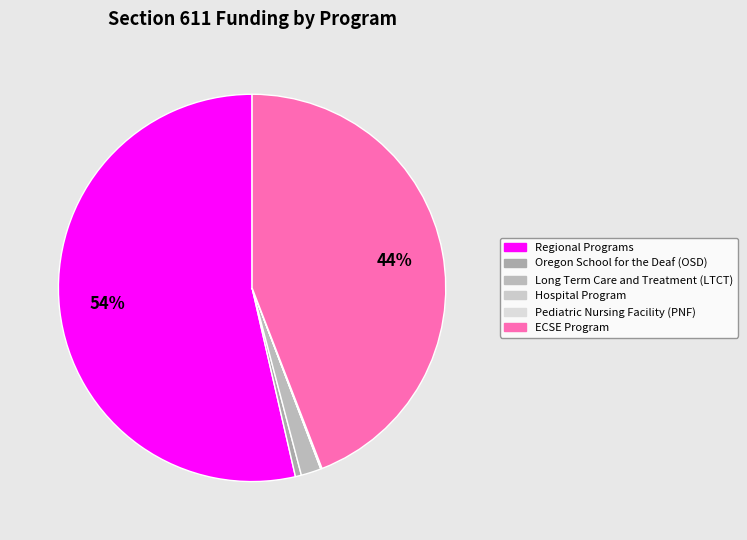

True or false: Hospital Program accounts for 0% of the total.

True